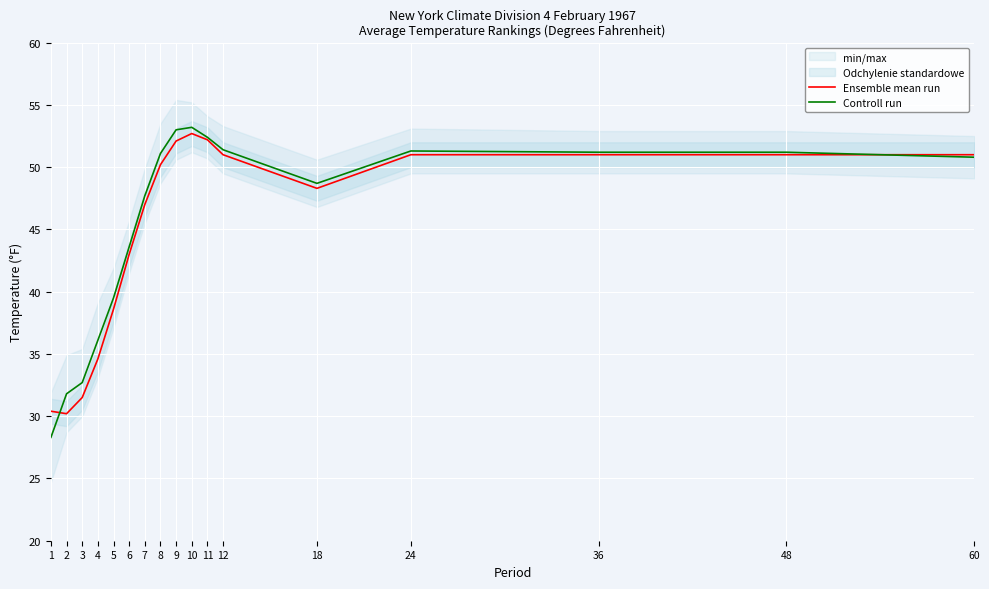

What is the maximum value for Ensemble mean run?

52.7